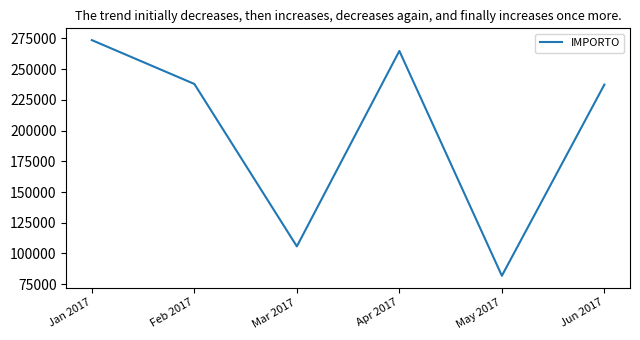

At which category does the data reach its first local peak?

Apr 2017